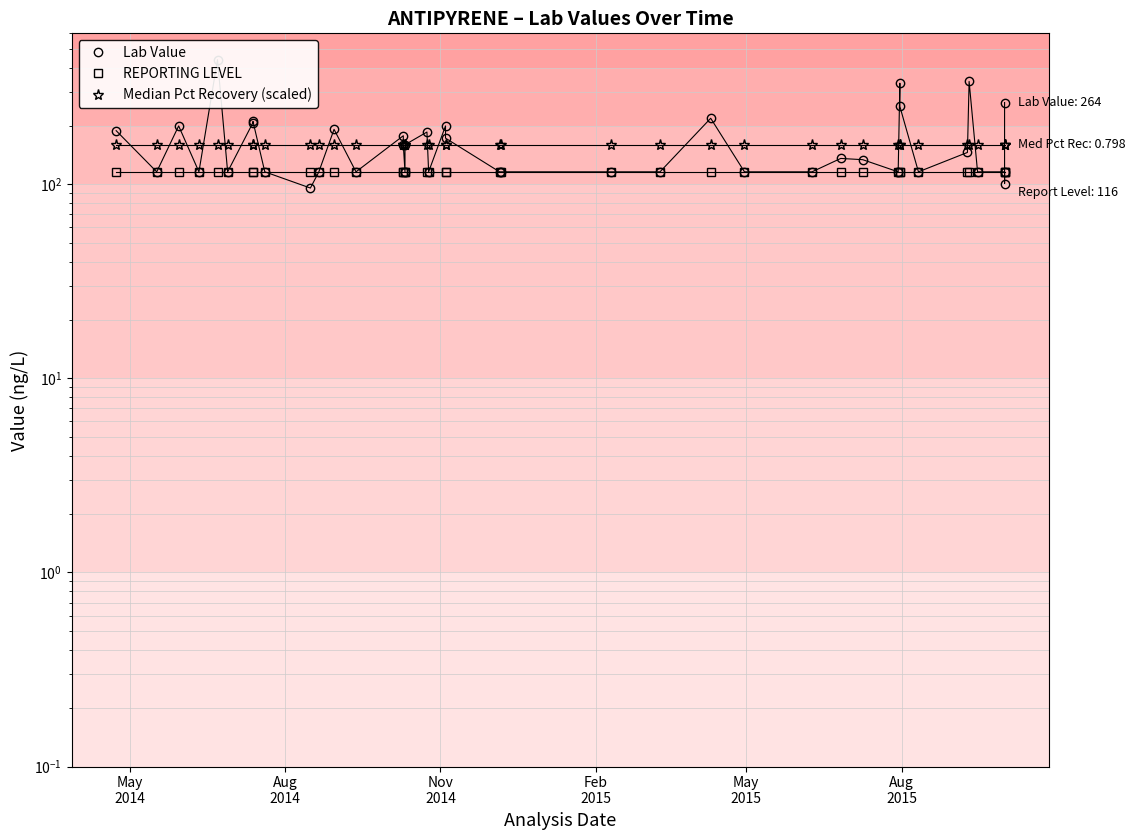

True or false: Median Pct Recovery (scaled) and REPORTING LEVEL intersect in this chart.

False